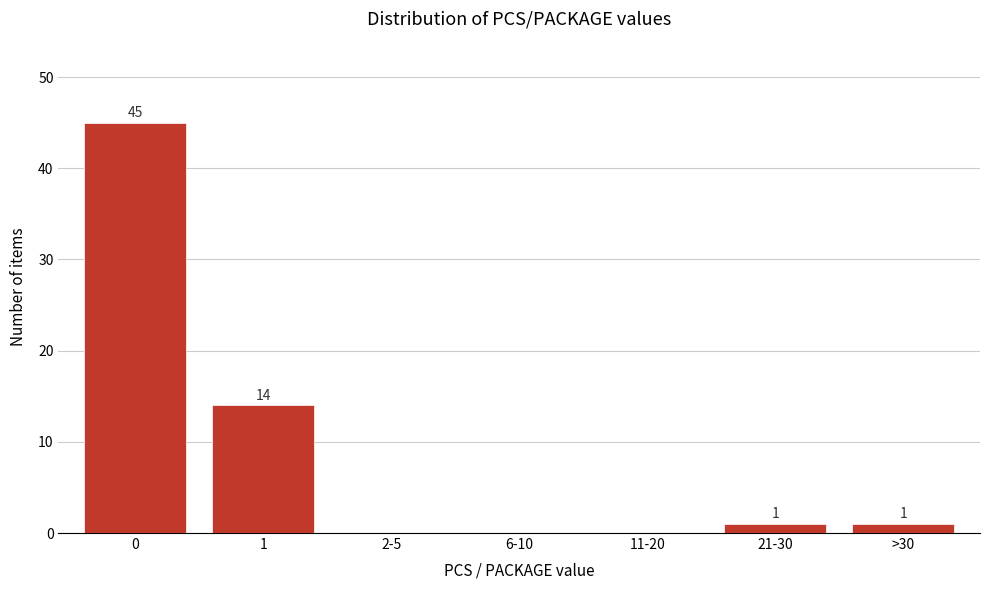

Reading left to right, what are all the values shown in this chart?

0=45	1=14	2-5=0	6-10=0	11-20=0	21-30=1	>30=1